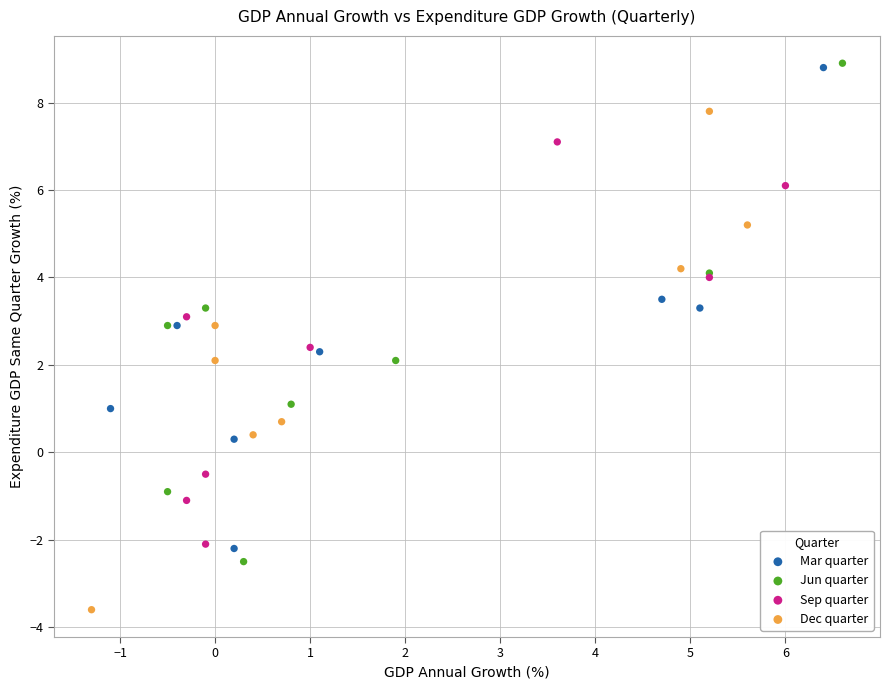

Which series reaches the minimum Y coordinate?

Dec quarter